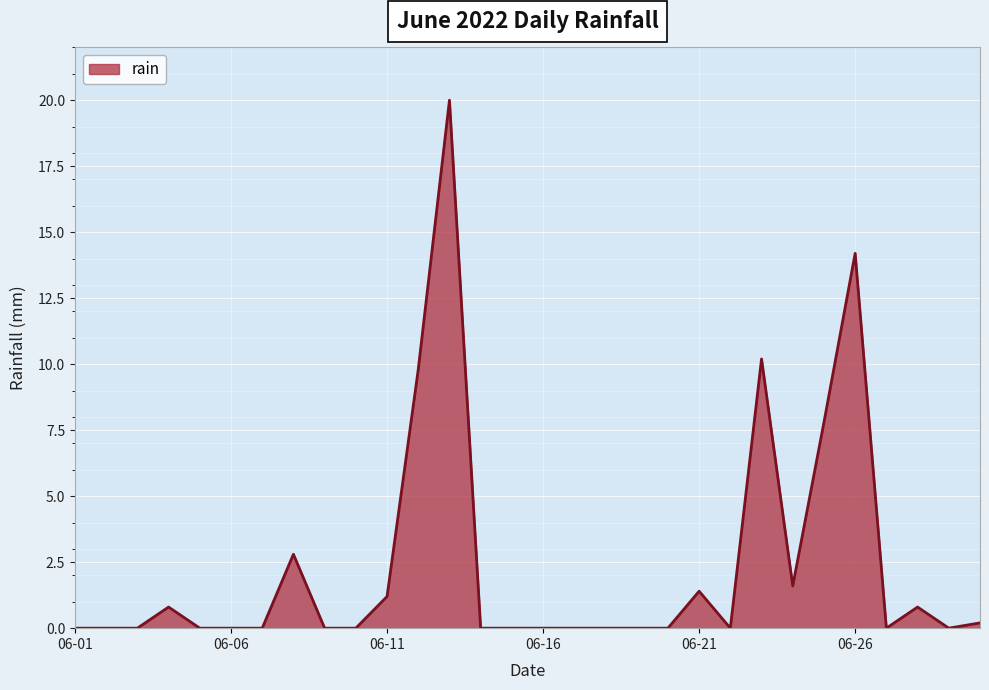

What is the greatest value displayed?

20.0